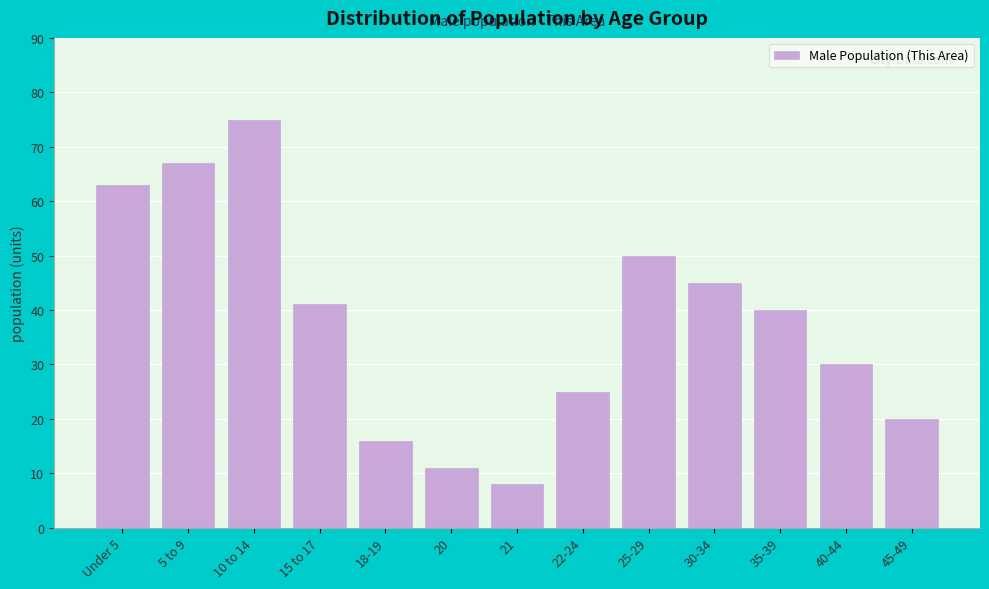

Reading left to right, transcribe all the data shown in this chart.

63	67	75	41	16	11	8	25	50	45	40	30	20